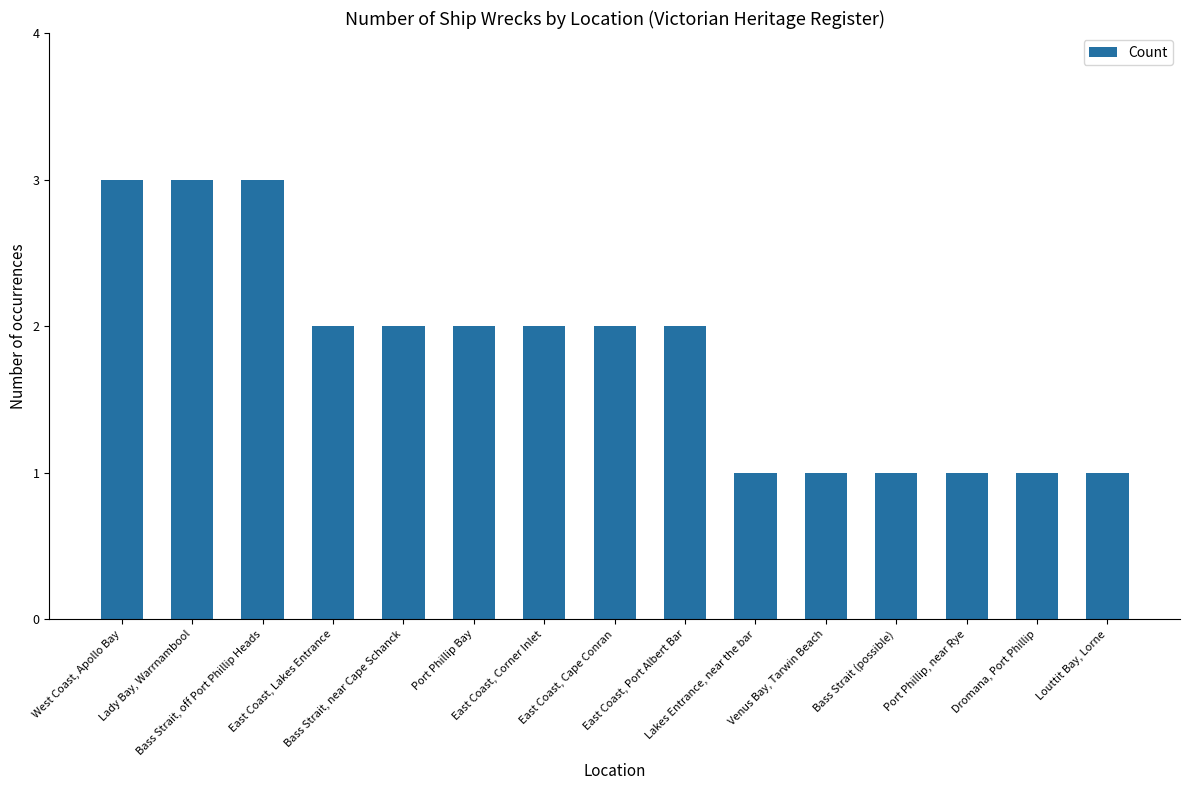

What is the value of the 15th bar from the left?

1